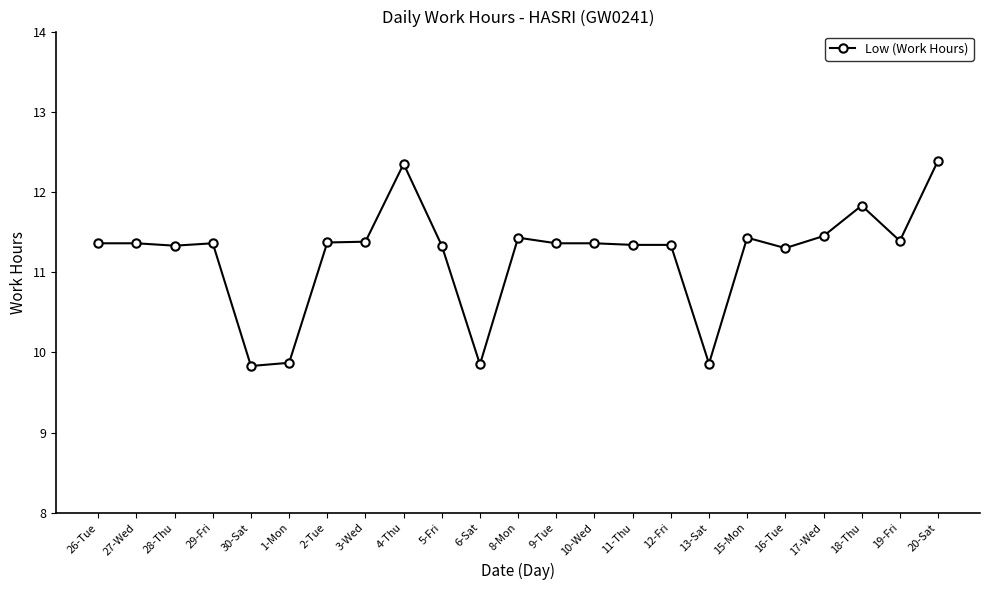

What is the difference between the second highest and minimum values?

2.5